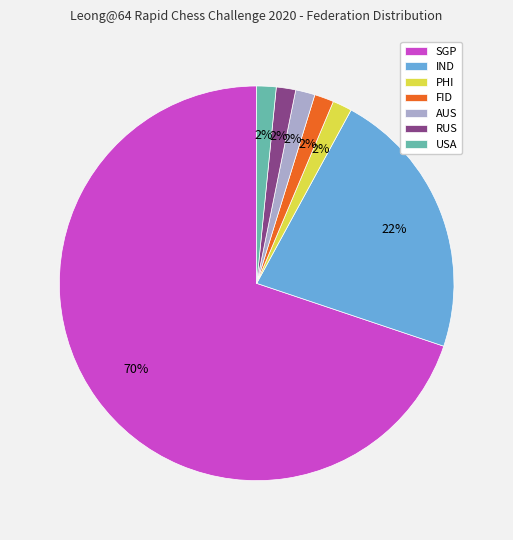

The SGP slice represents 70% of the pie. True or false?

True